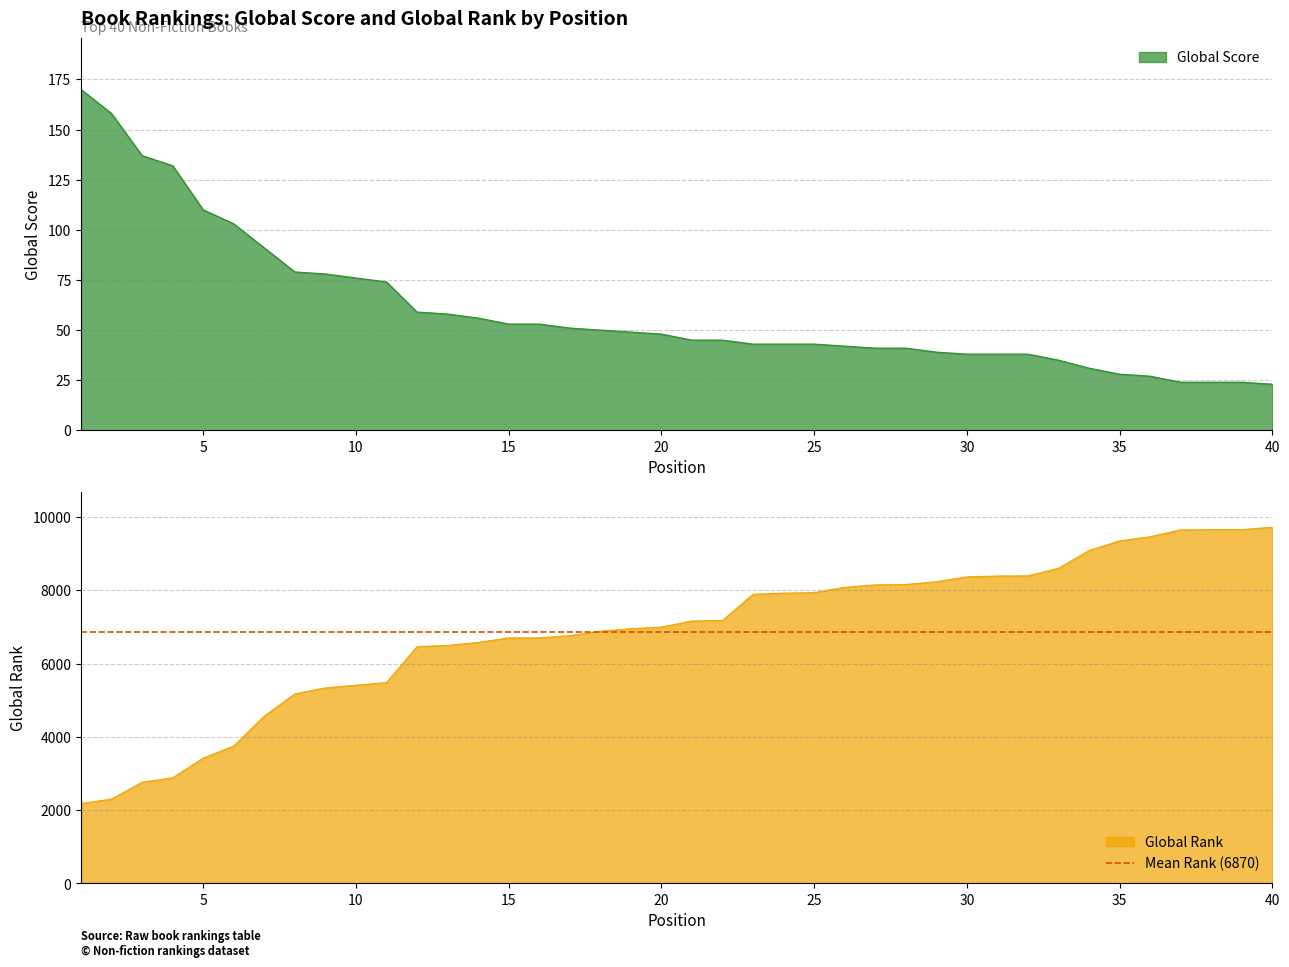

Between 27 and 29, which series saw the biggest shift?

Global Rank